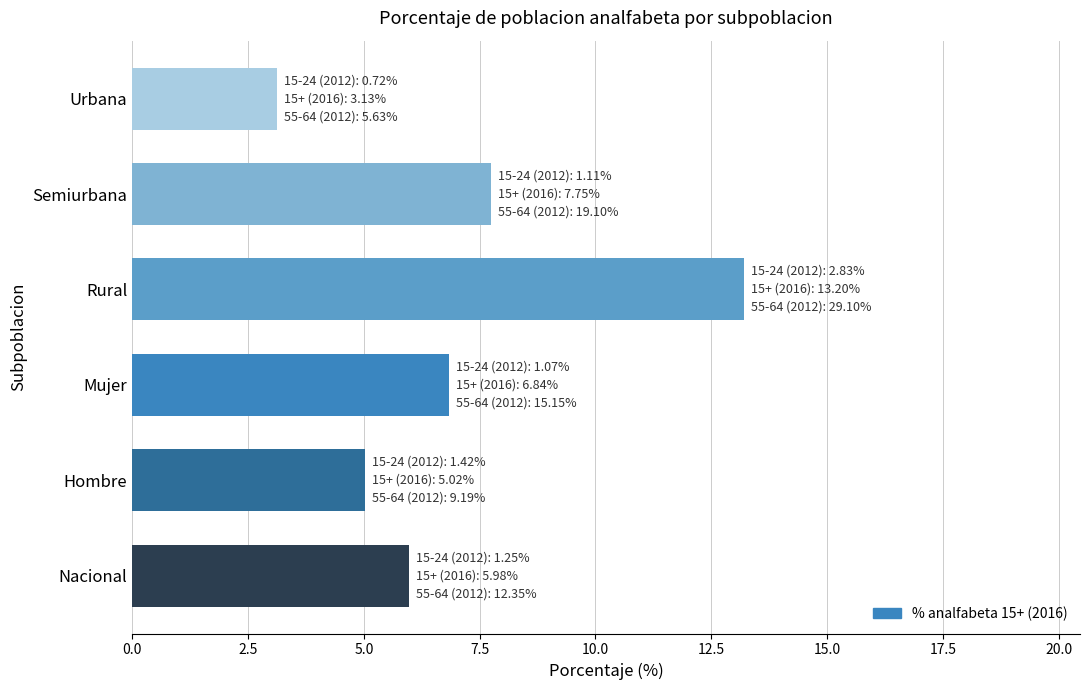

What is the sum of all values?

41.9